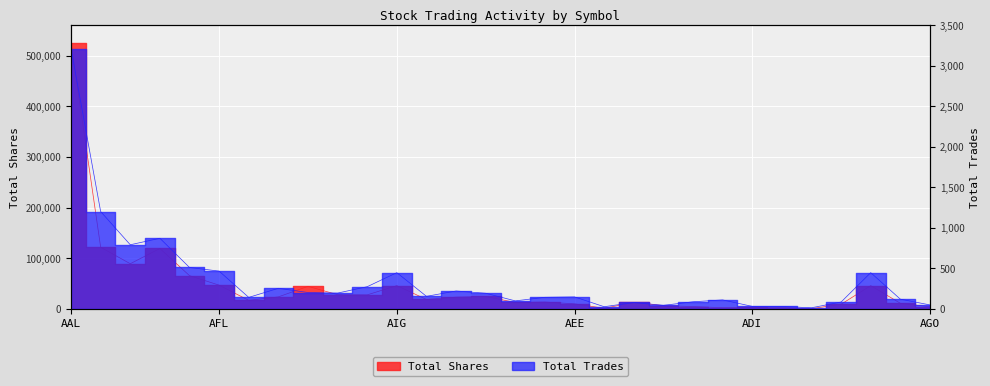

What is the label of the 18th point from the left?

AEE